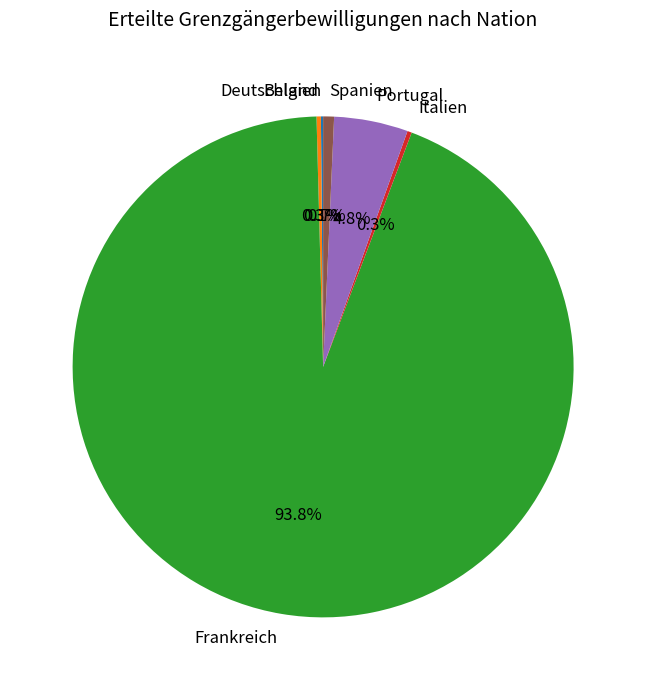

Do Italien and Frankreich together represent more than half of the pie?

Yes